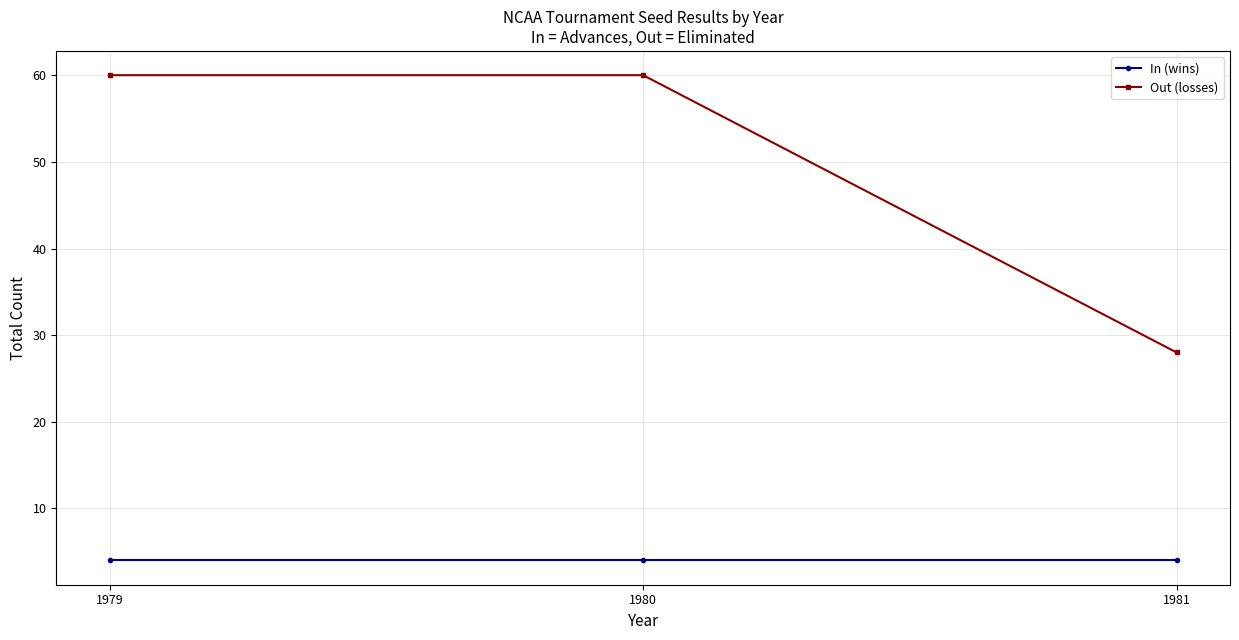

Reading left to right, list all the values displayed in this chart.

In (wins): 1979=4	1980=4	1981=4
Out (losses): 1979=60	1980=60	1981=28